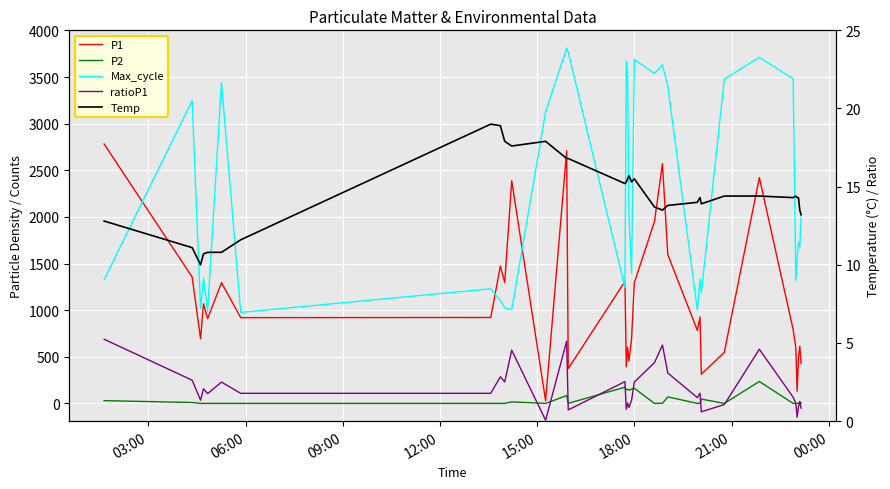

What is the average value of the Temp series?

14.4